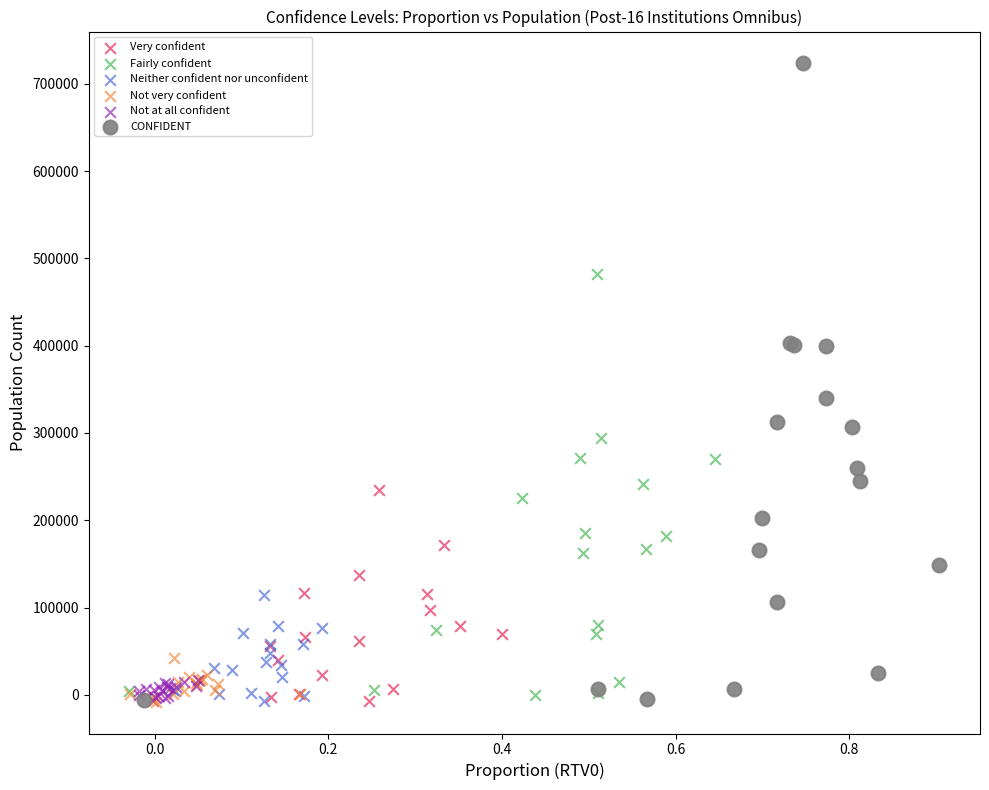

Which series has the widest spread of Y values?

CONFIDENT